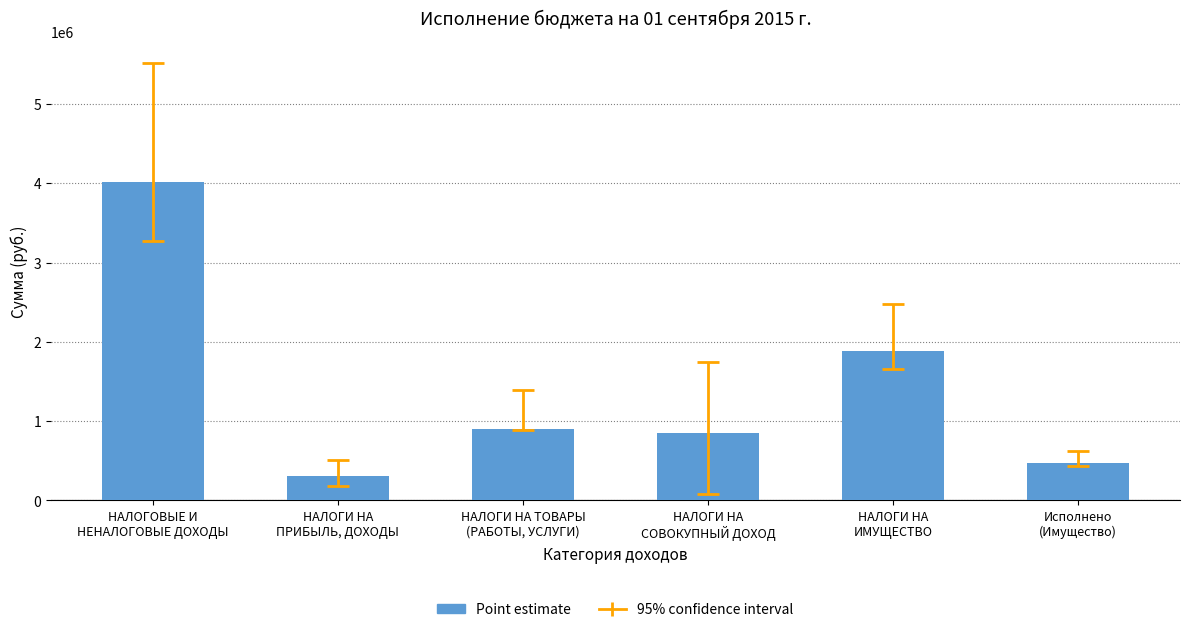

At which label does the data first exceed 894200?

НАЛОГОВЫЕ И
НЕНАЛОГОВЫЕ ДОХОДЫ